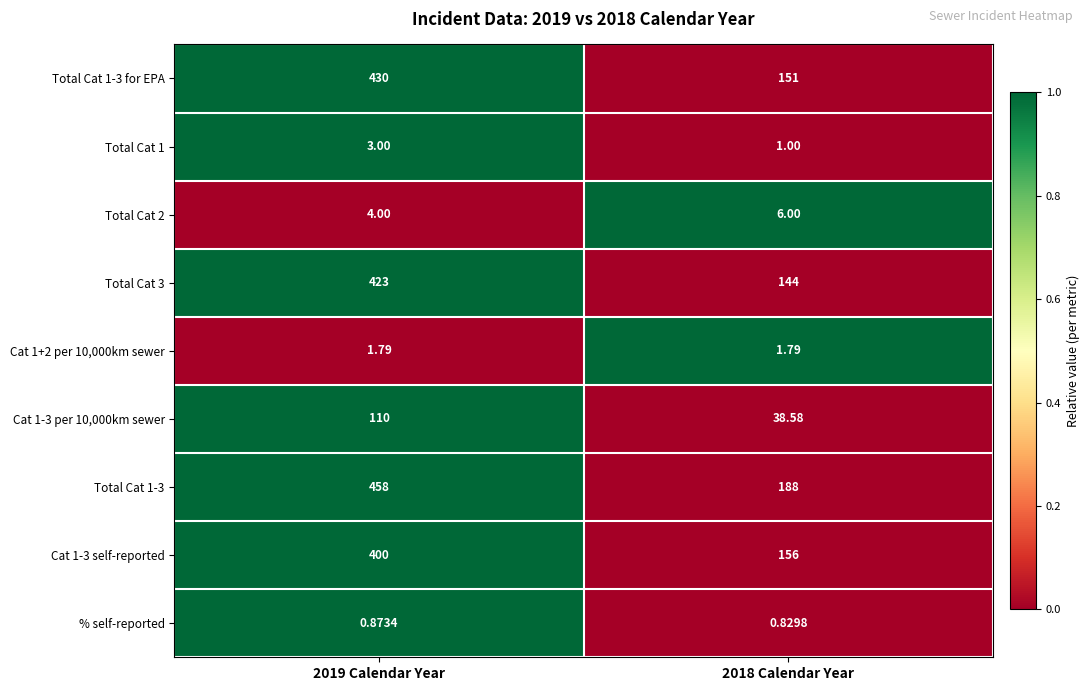

What is the maximum value shown in the chart?

1